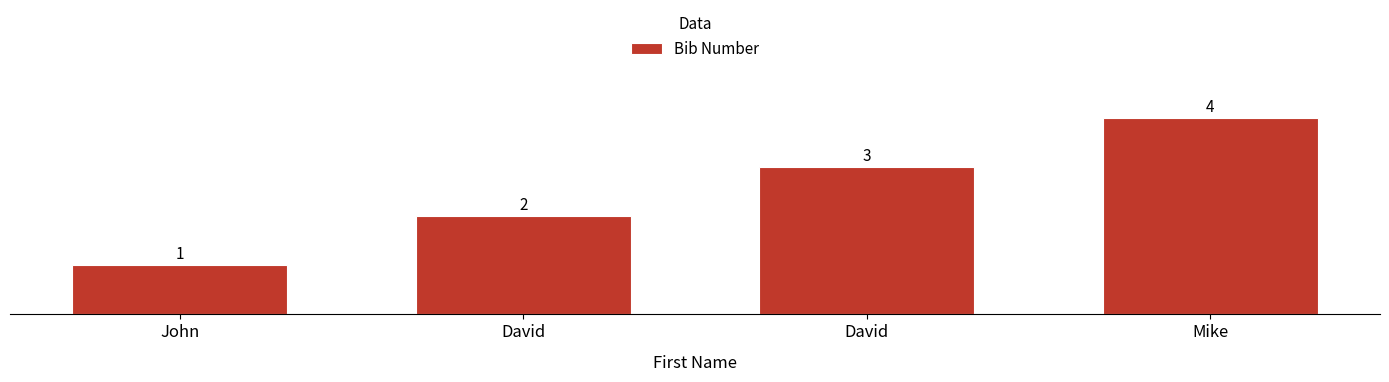

How many data points does each series have?

4